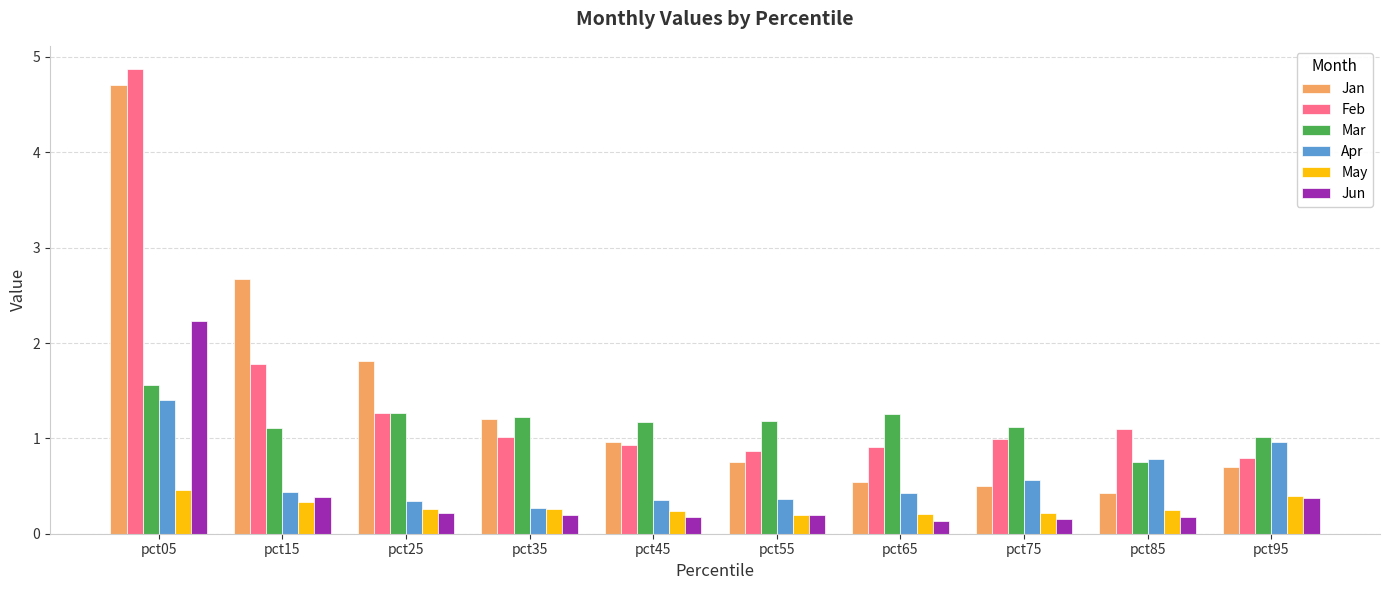

What is the minimum value for Apr?

0.3